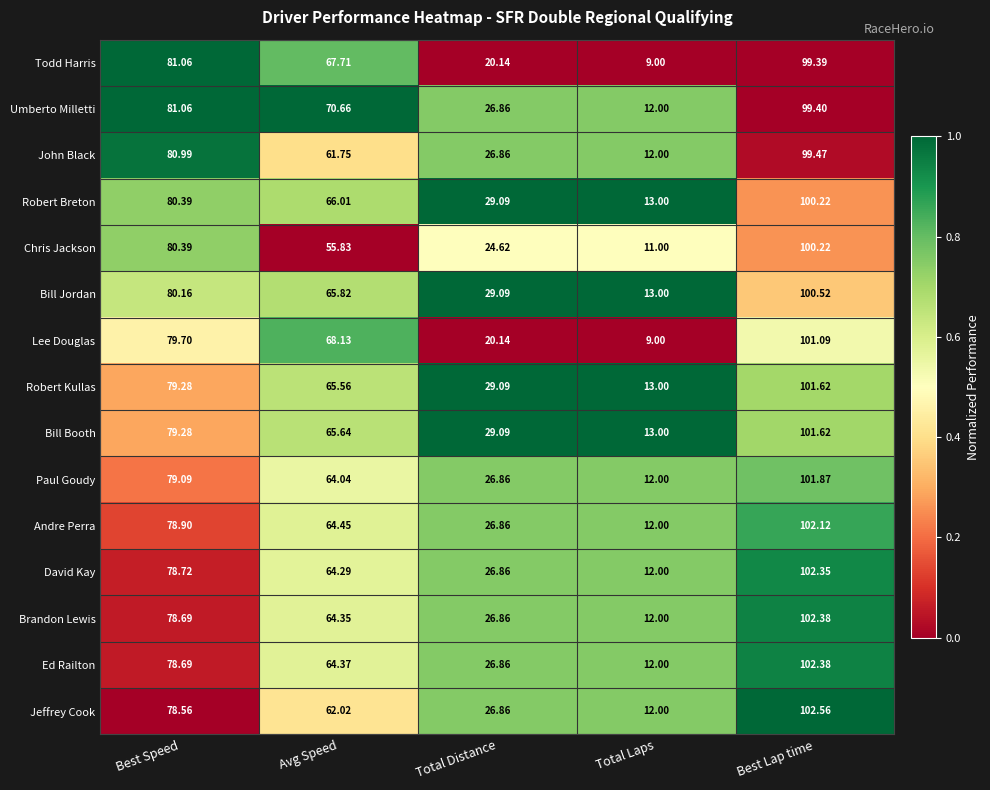

Which category has the highest value in the Robert Breton series?

Best Lap time